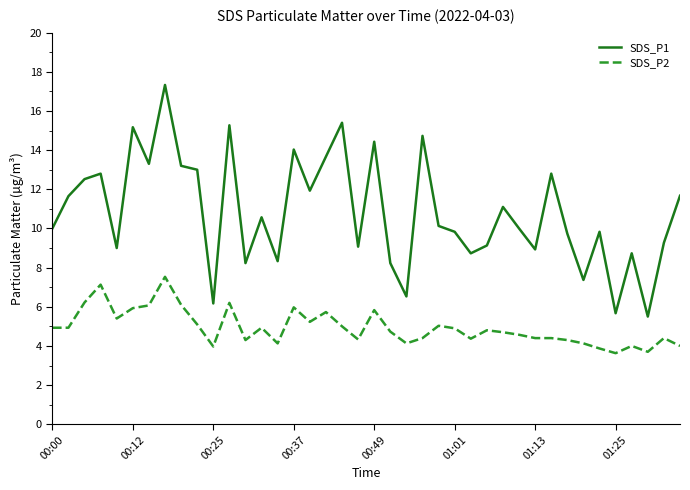

Which series has the largest range (max minus min)?

SDS_P1